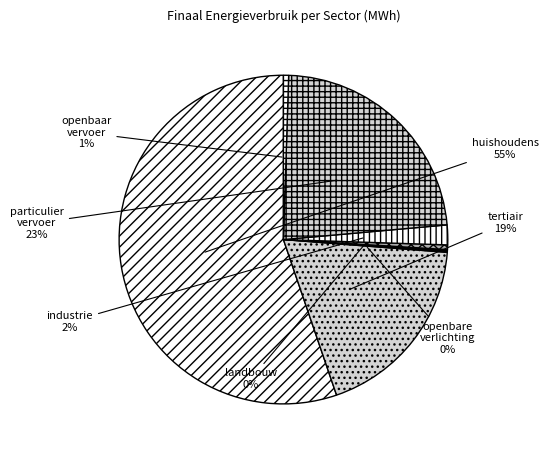

Rank the categories by value from highest to lowest.

huishoudens, particulier en commercieel vervoer, tertiair, industrie (niet-ETS), openbaar vervoer, landbouw, openbare verlichting